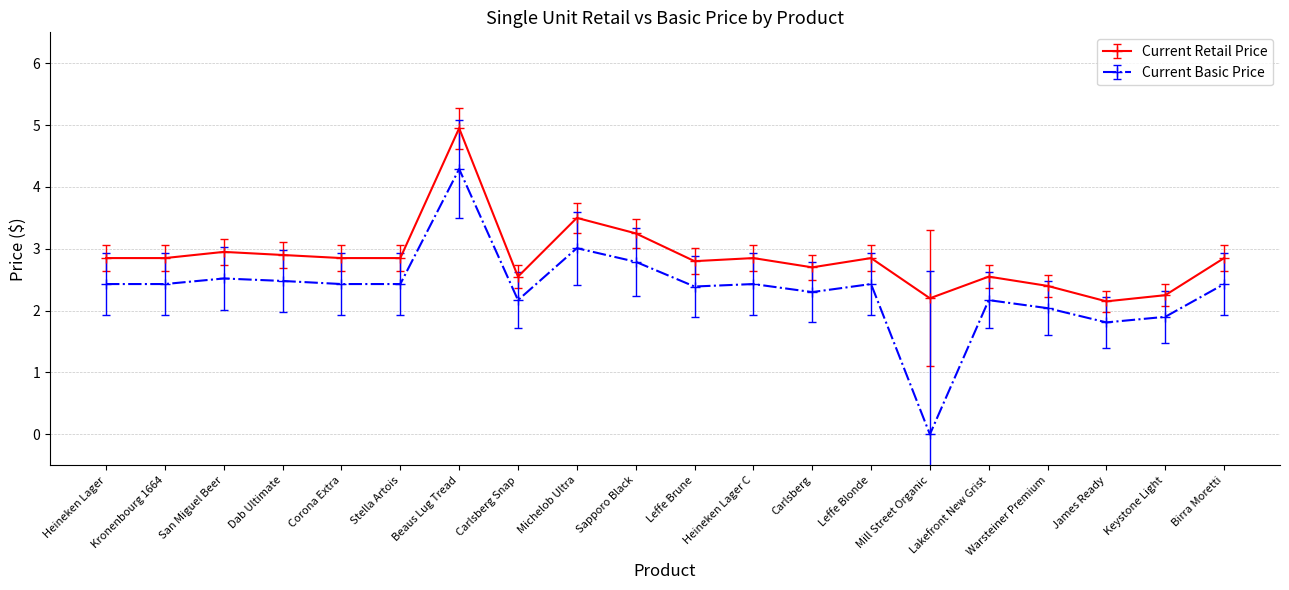

Is it true that Current Retail Price equals 0.8 at James Ready?

False